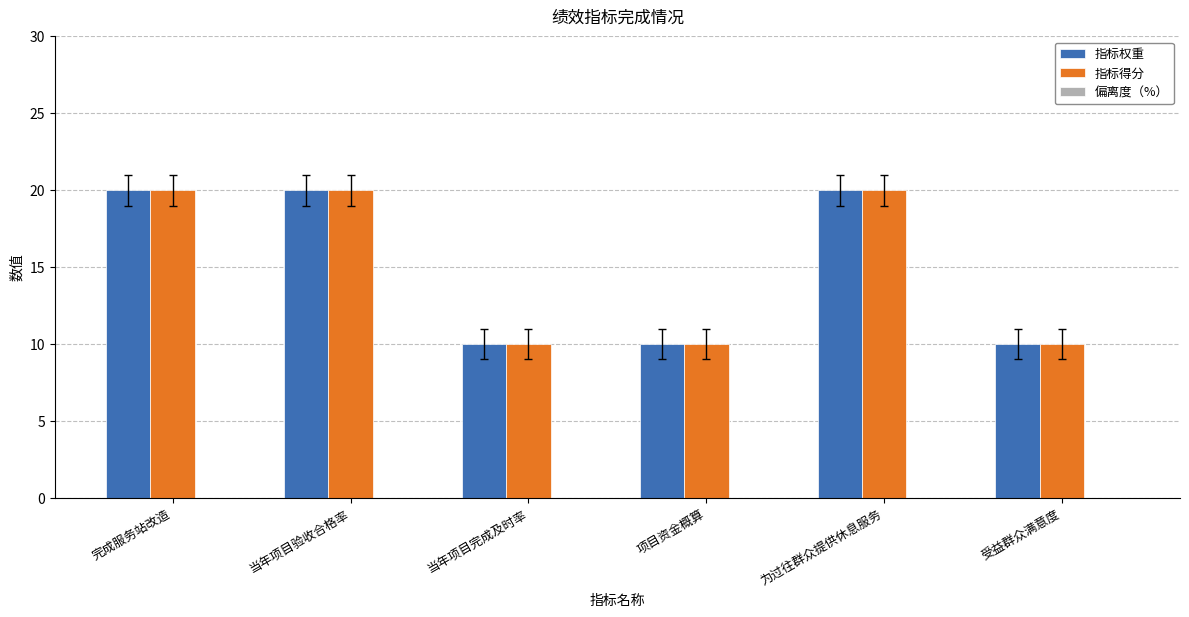

What is the difference between the maximum and minimum values in the 指标权重 series?

10